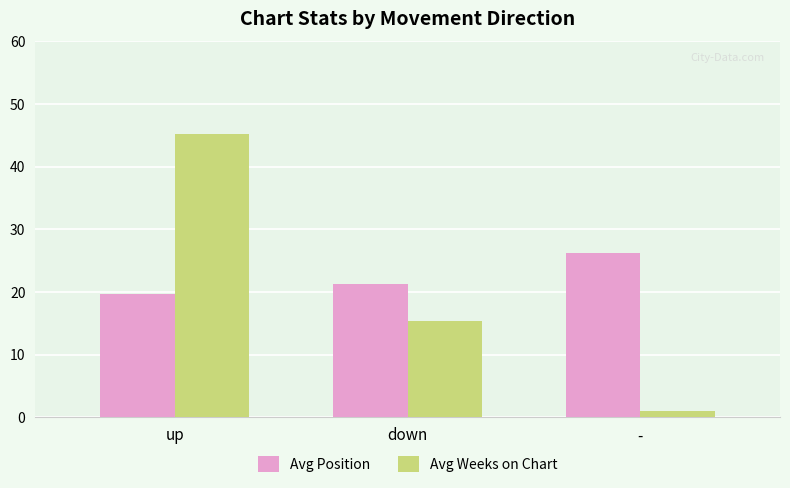

Which series has the largest total across all categories?

Avg Position